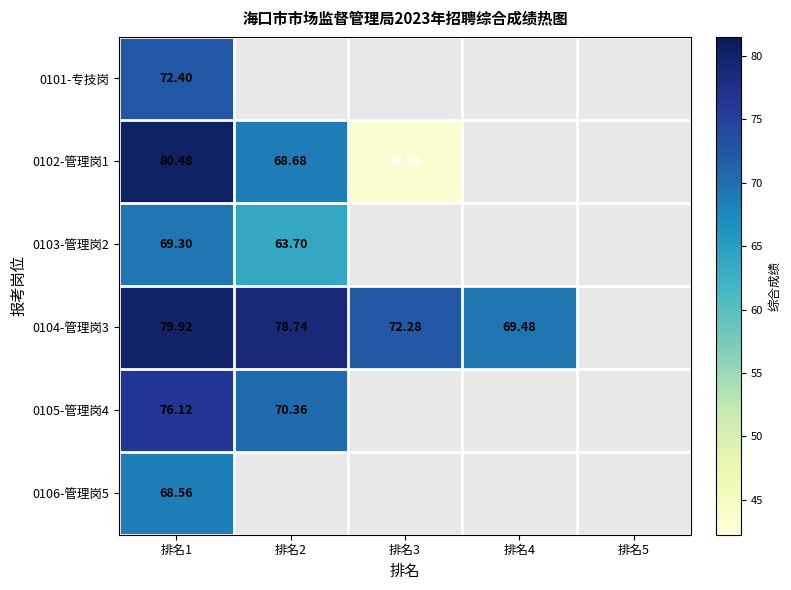

Which category has the lowest value across all series?

排名3